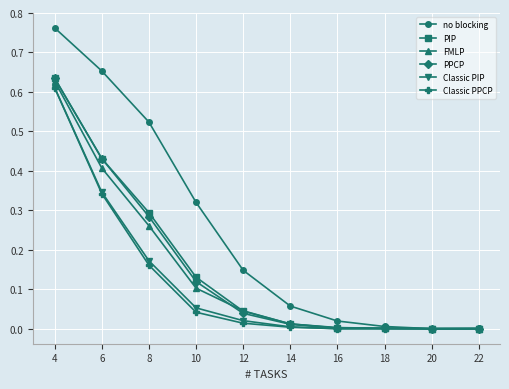

Which series has the widest spread of values?

no blocking